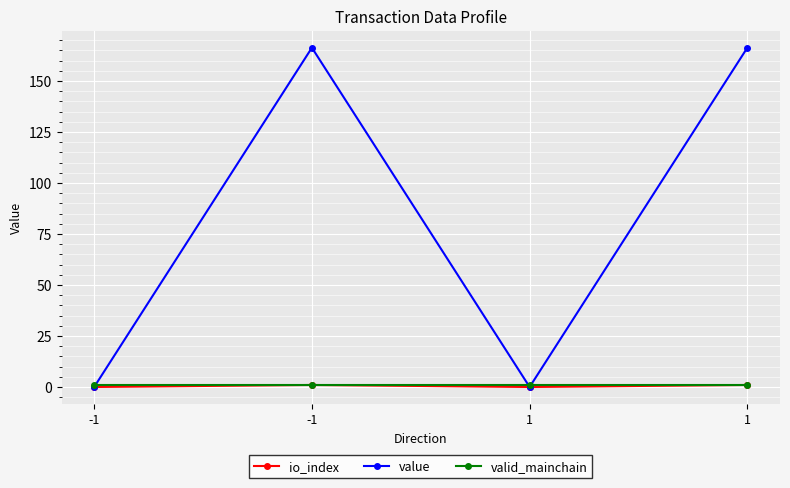

How many interior local peaks does the io_index series have?

1